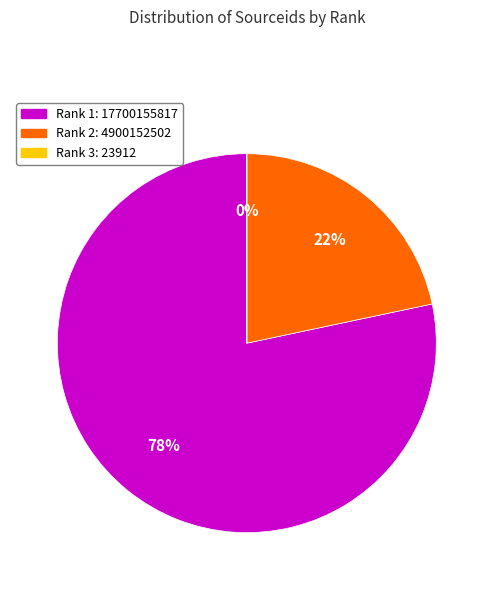

Which has a higher value, Rank 2 or Rank 1?

Rank 1